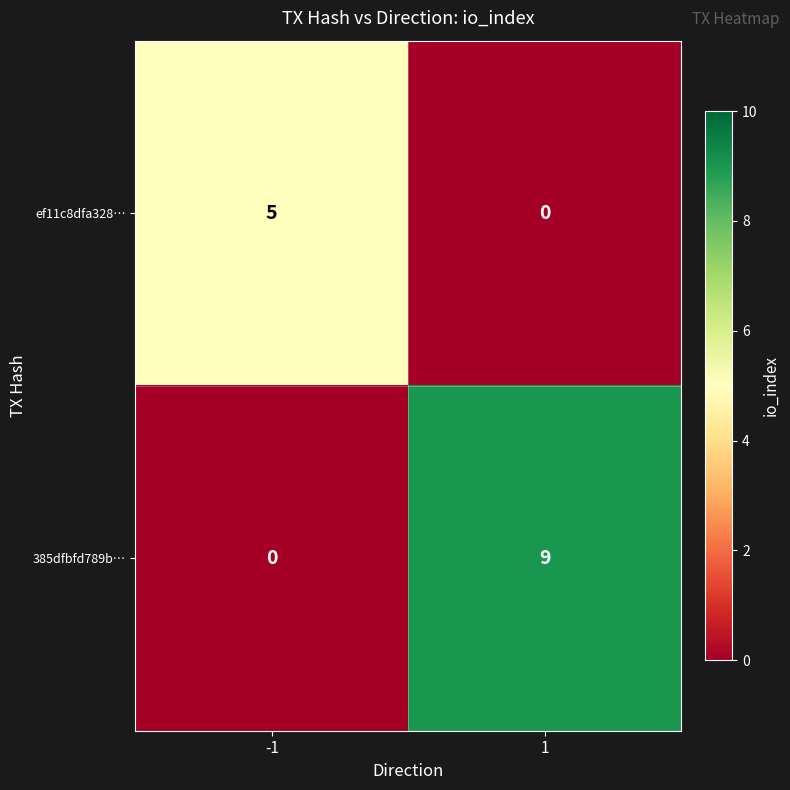

Which series has the widest spread of values?

385dfbfd789b…